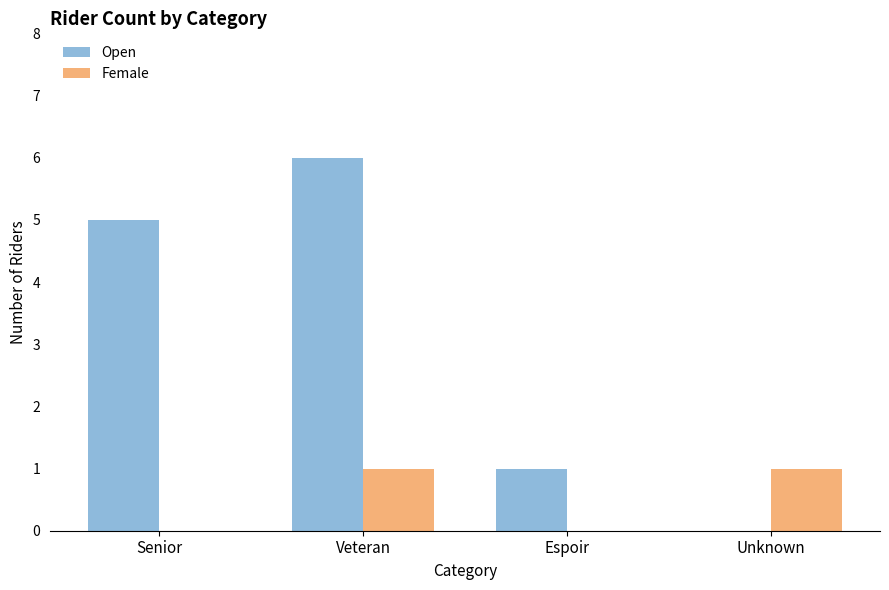

What are all the series names shown in the legend?

Open, Female